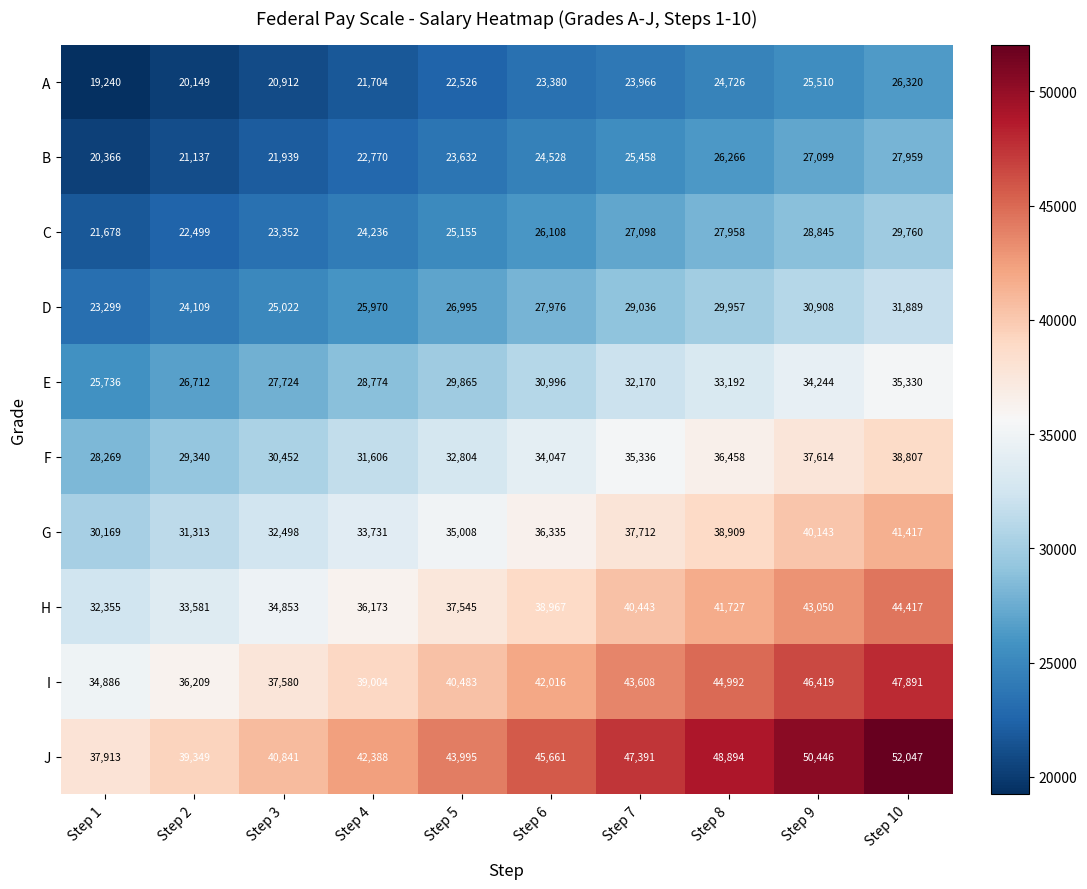

How many distinct data groups are displayed?

10